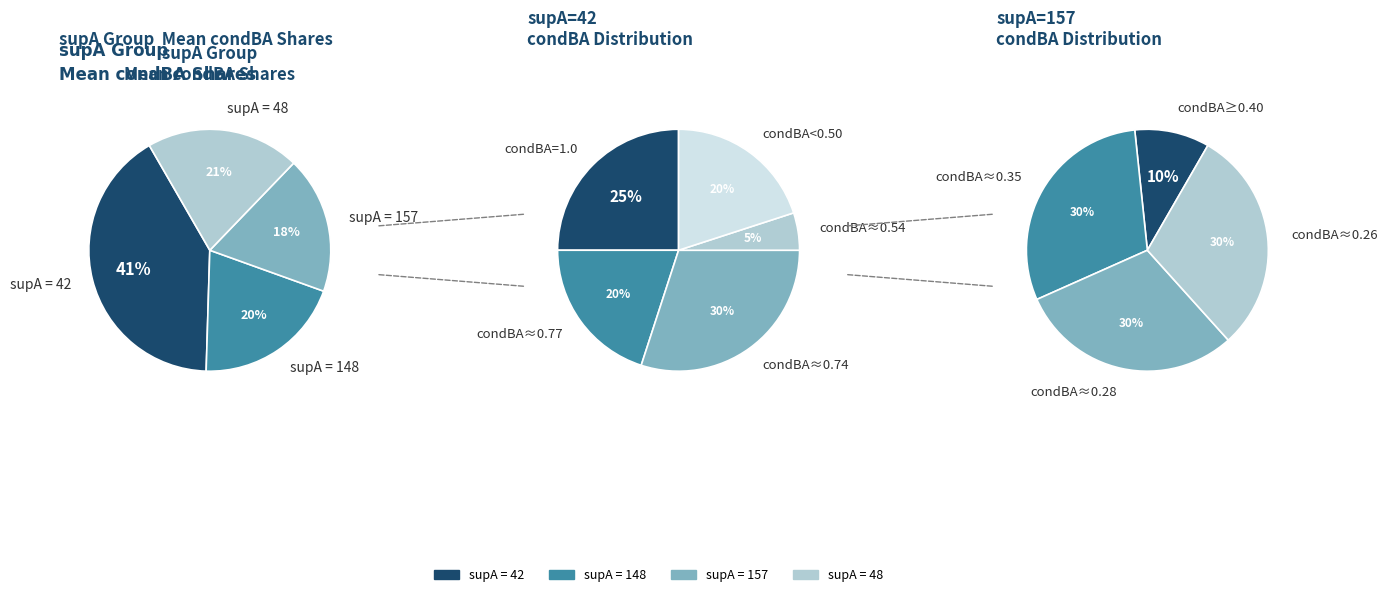

To the nearest percent, what is the average slice percentage?

25%